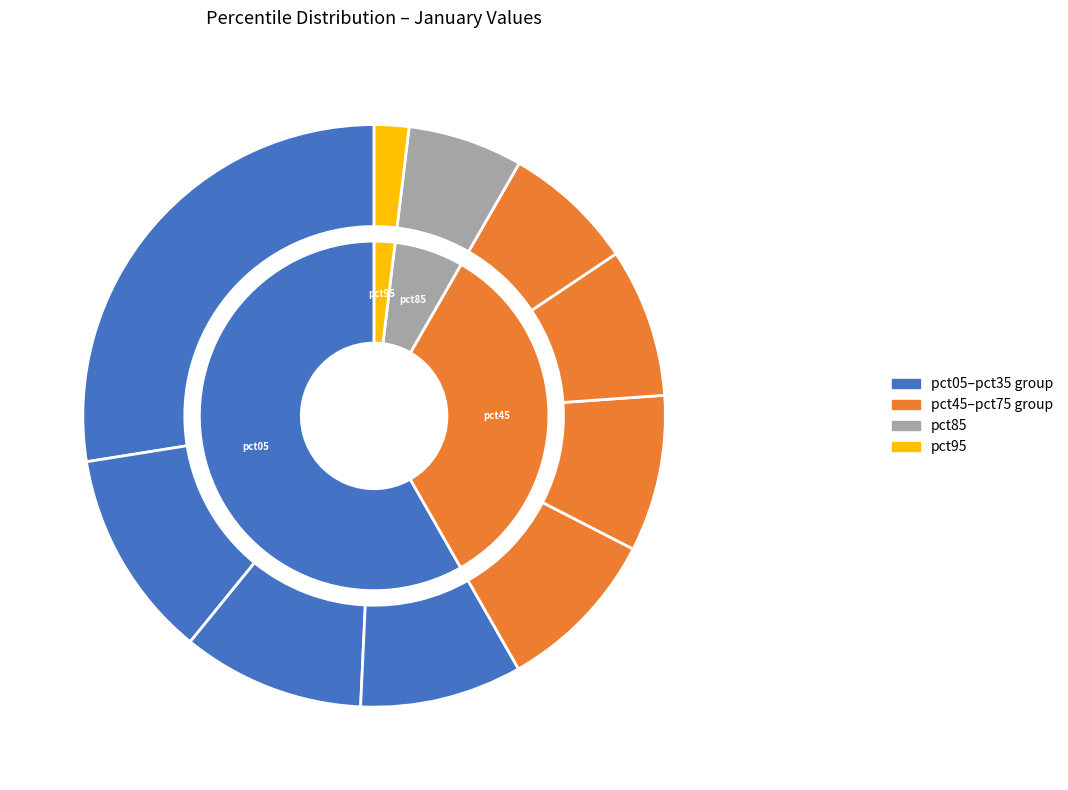

Do pct75 and pct55 together represent more than half of the pie?

No